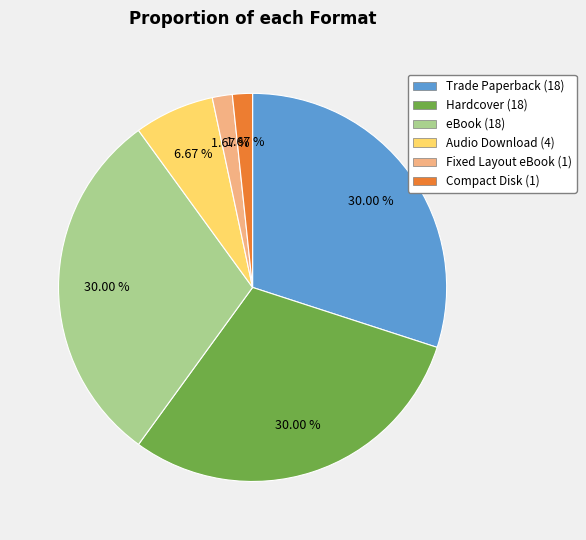

Is it true that Trade Paperback is 17% of the pie?

False